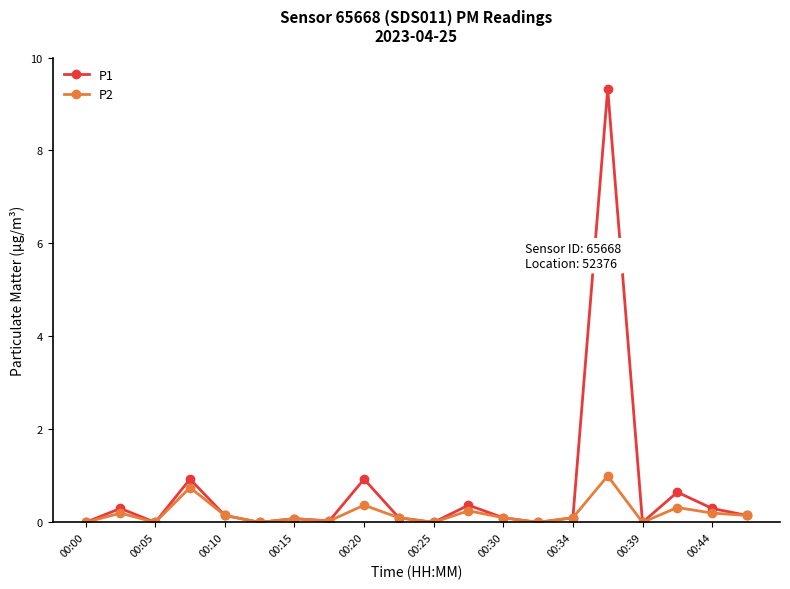

What is the greatest value displayed?

9.3